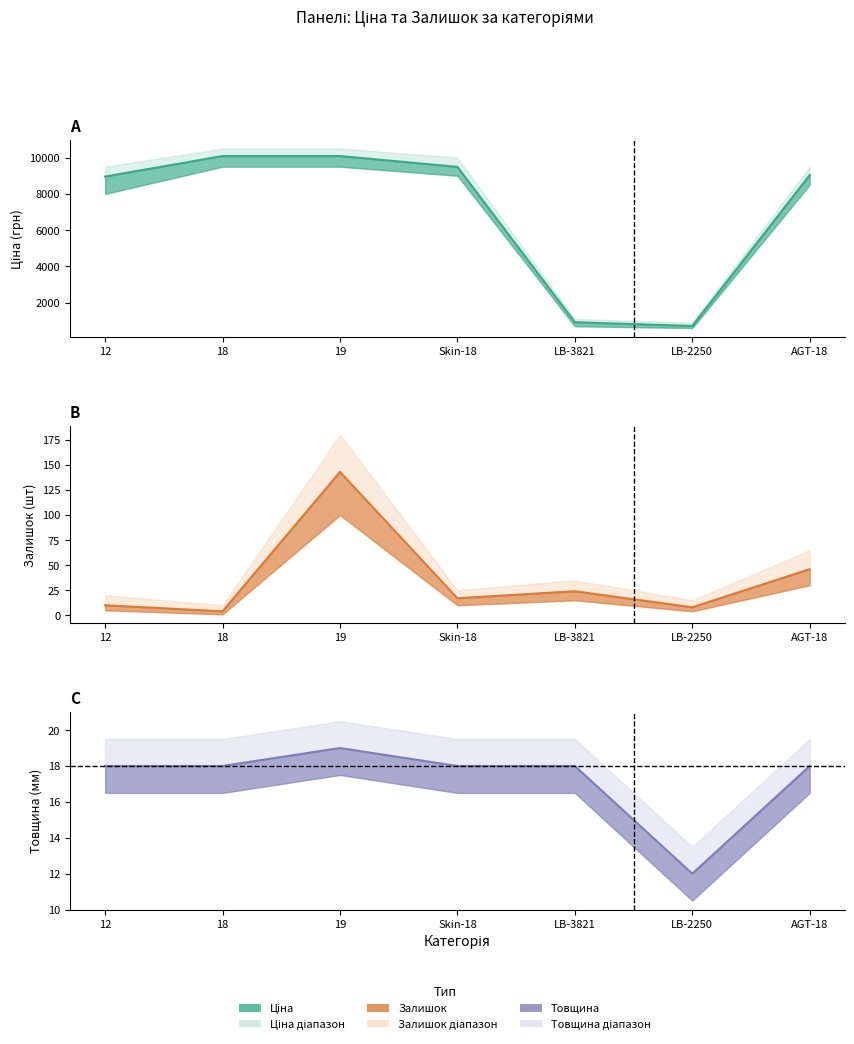

True or false: Залишок has more than 0 points higher than both neighbors.

True